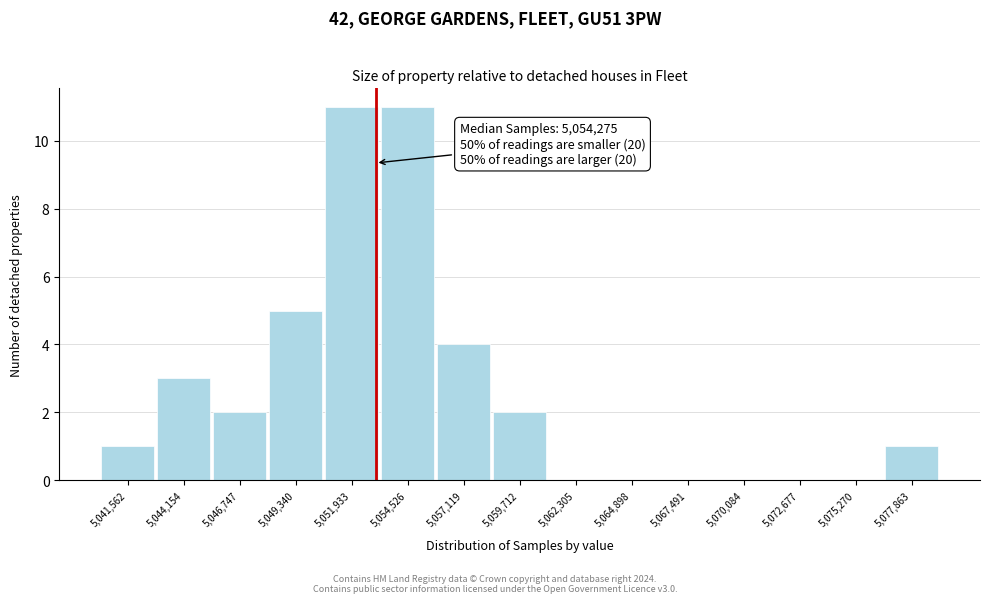

Reading left to right, what are all the values shown in this chart?

5,041,562=1	5,044,154=3	5,046,747=2	5,049,340=5	5,051,933=11	5,054,526=11	5,057,119=4	5,059,712=2	5,062,305=0	5,064,898=0	5,067,491=0	5,070,084=0	5,072,677=0	5,075,270=0	5,077,863=1